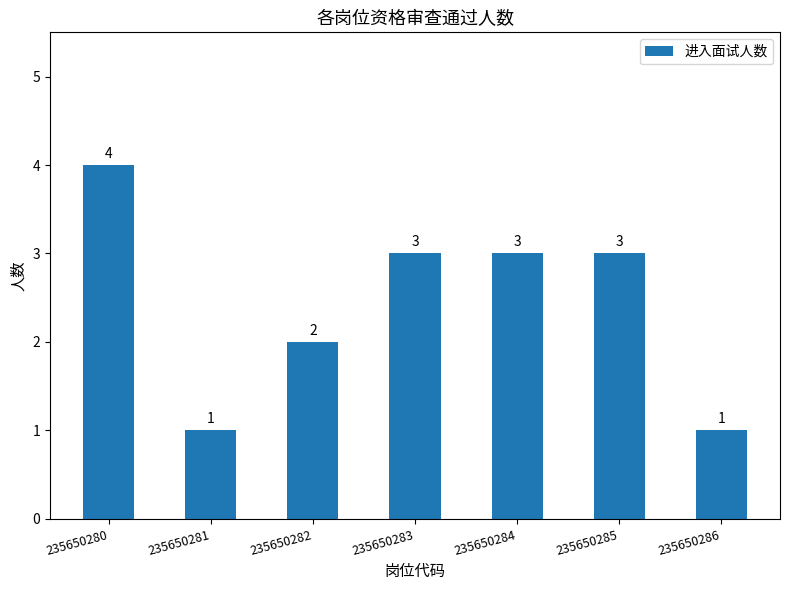

What value does the data have at 235650284?

3